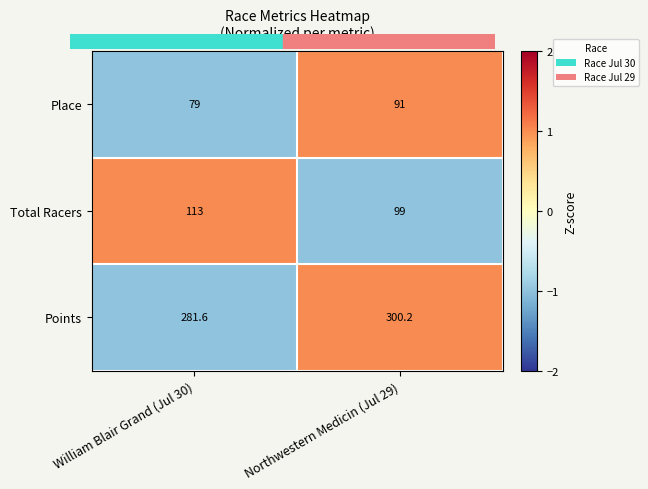

Which category has the highest value across all series?

Northwestern Medicin (Jul 29)